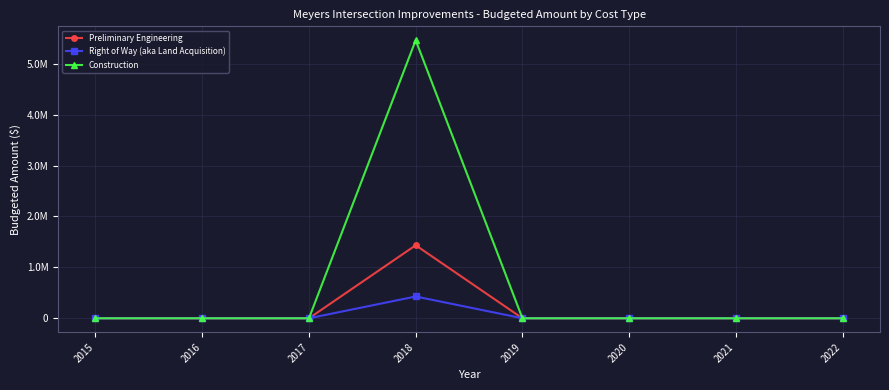

Which category has the lowest value in the Preliminary Engineering series?

2015